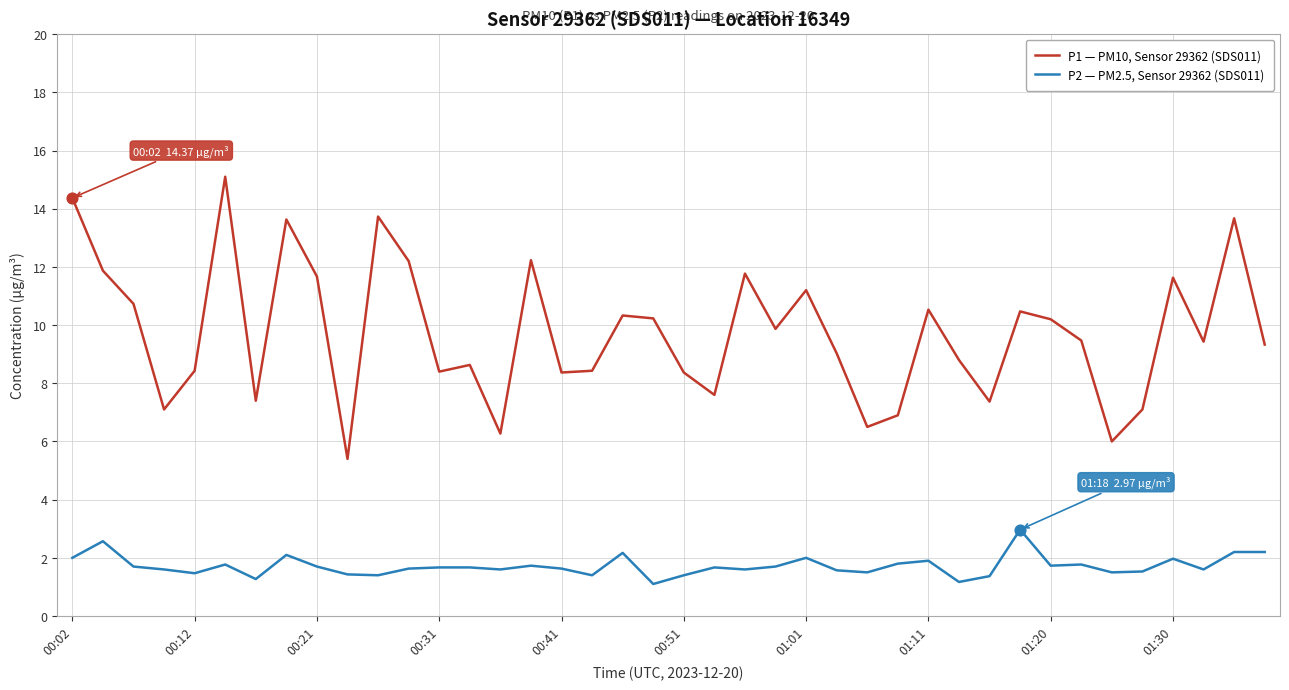

At how many categories does at least one series exceed 14?

2